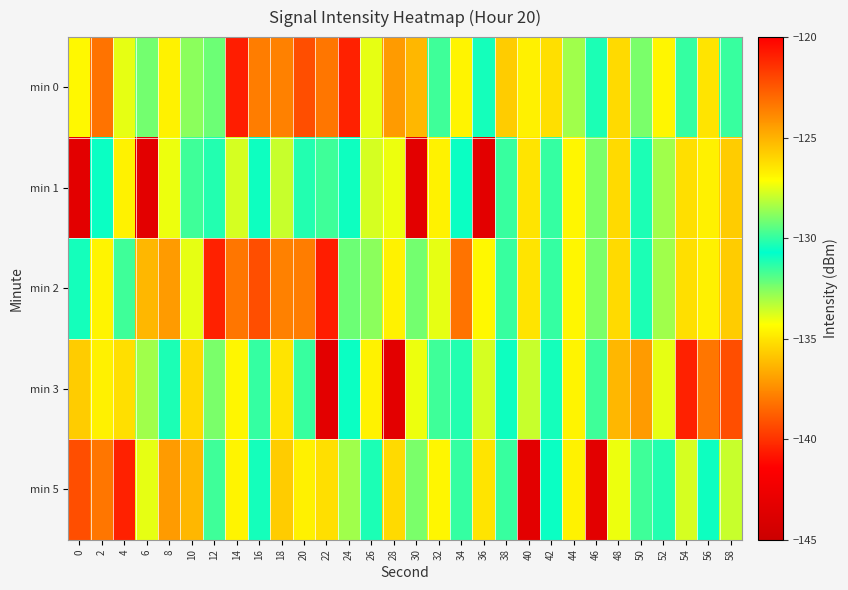

At which category does the chart reach its peak across all series?

2